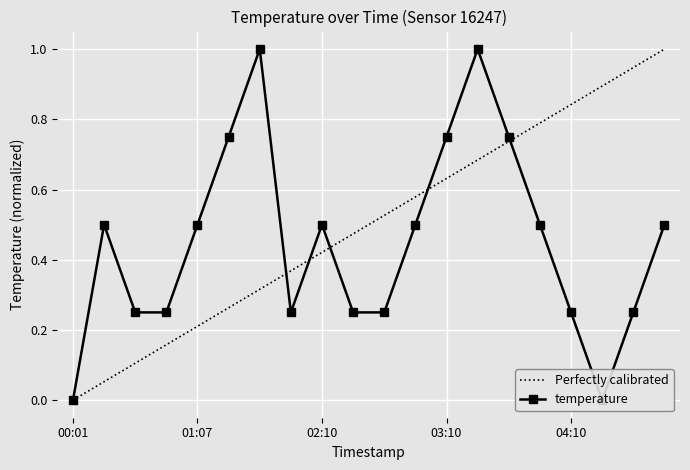

At which category does the chart reach its minimum across all series?

00:01